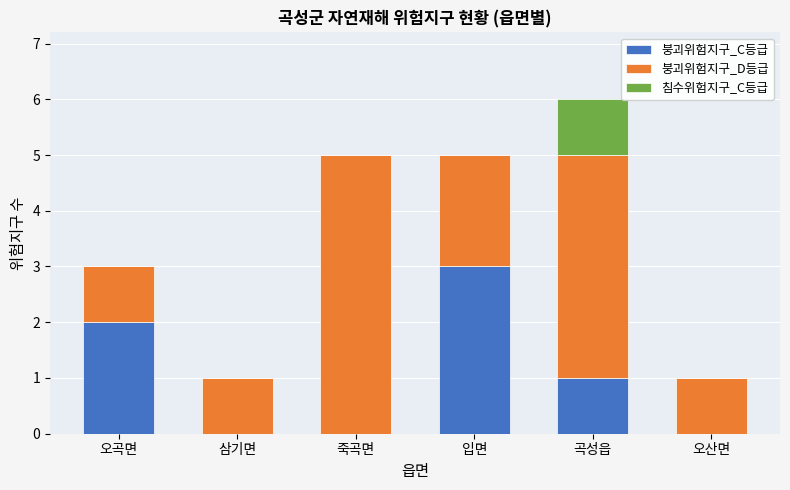

What is the maximum value for 붕괴위험지구_C등급?

3